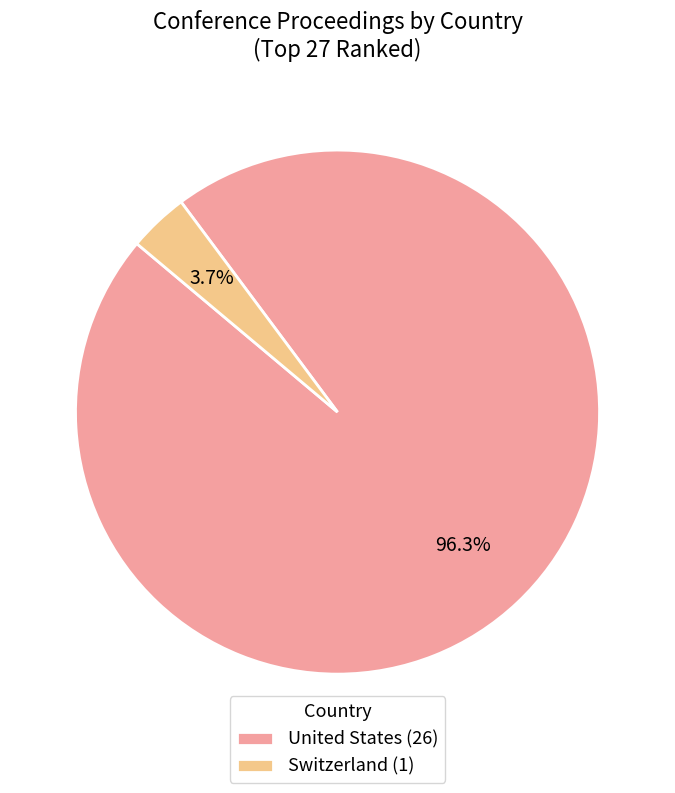

Which slice is the smallest?

Switzerland